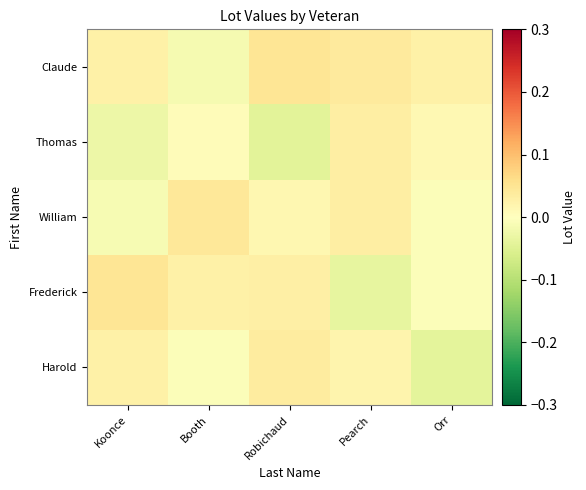

Reading right to left, what are all the values shown in this chart?

Harold: Orr=-0.0	Pearch=0.0	Robichaud=0.0	Booth=-0.0	Koonce=0.0
Frederick: Orr=-0.0	Pearch=-0.0	Robichaud=0.0	Booth=0.0	Koonce=0.0
William: Orr=-0.0	Pearch=0.0	Robichaud=0.0	Booth=0.0	Koonce=-0.0
Thomas: Orr=0.0	Pearch=0.0	Robichaud=-0.0	Booth=0.0	Koonce=-0.0
Claude: Orr=0.0	Pearch=0.0	Robichaud=0.0	Booth=-0.0	Koonce=0.0